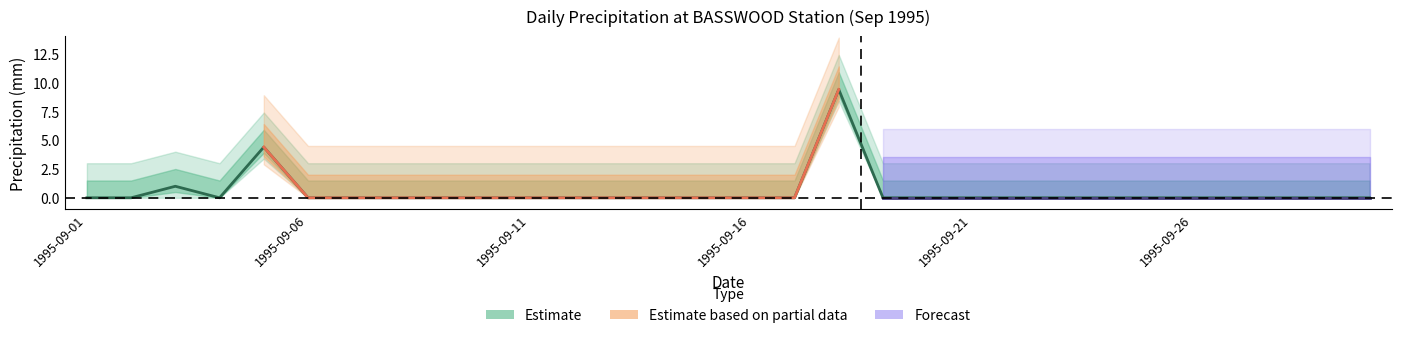

What is the maximum value shown in the chart?

9.4